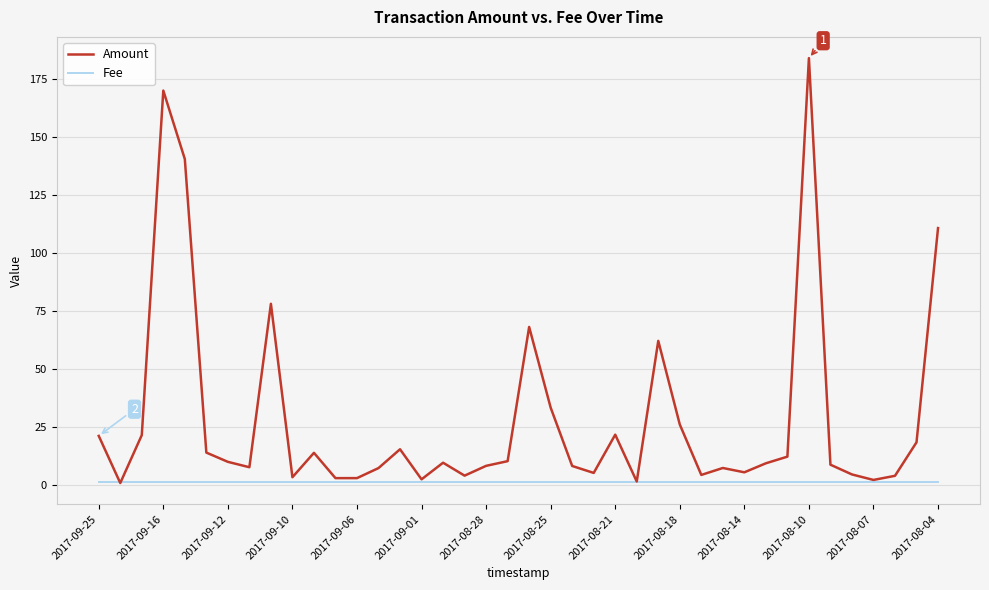

What is the maximum value shown in the chart?

184.0